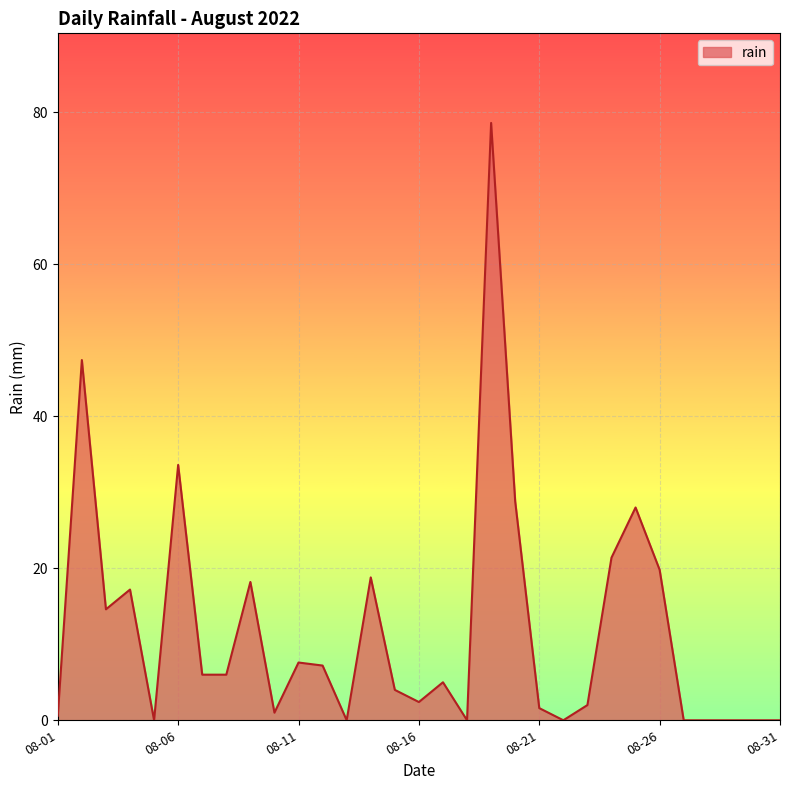

How many distinct data groups are displayed?

1